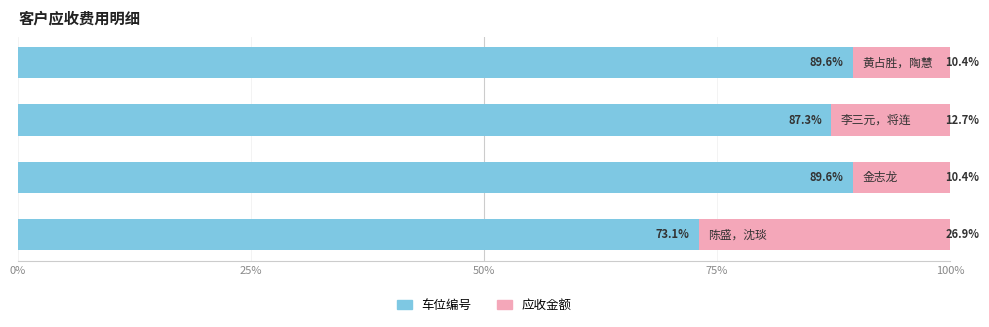

What is the highest value of the 车位编号 series?

89.6